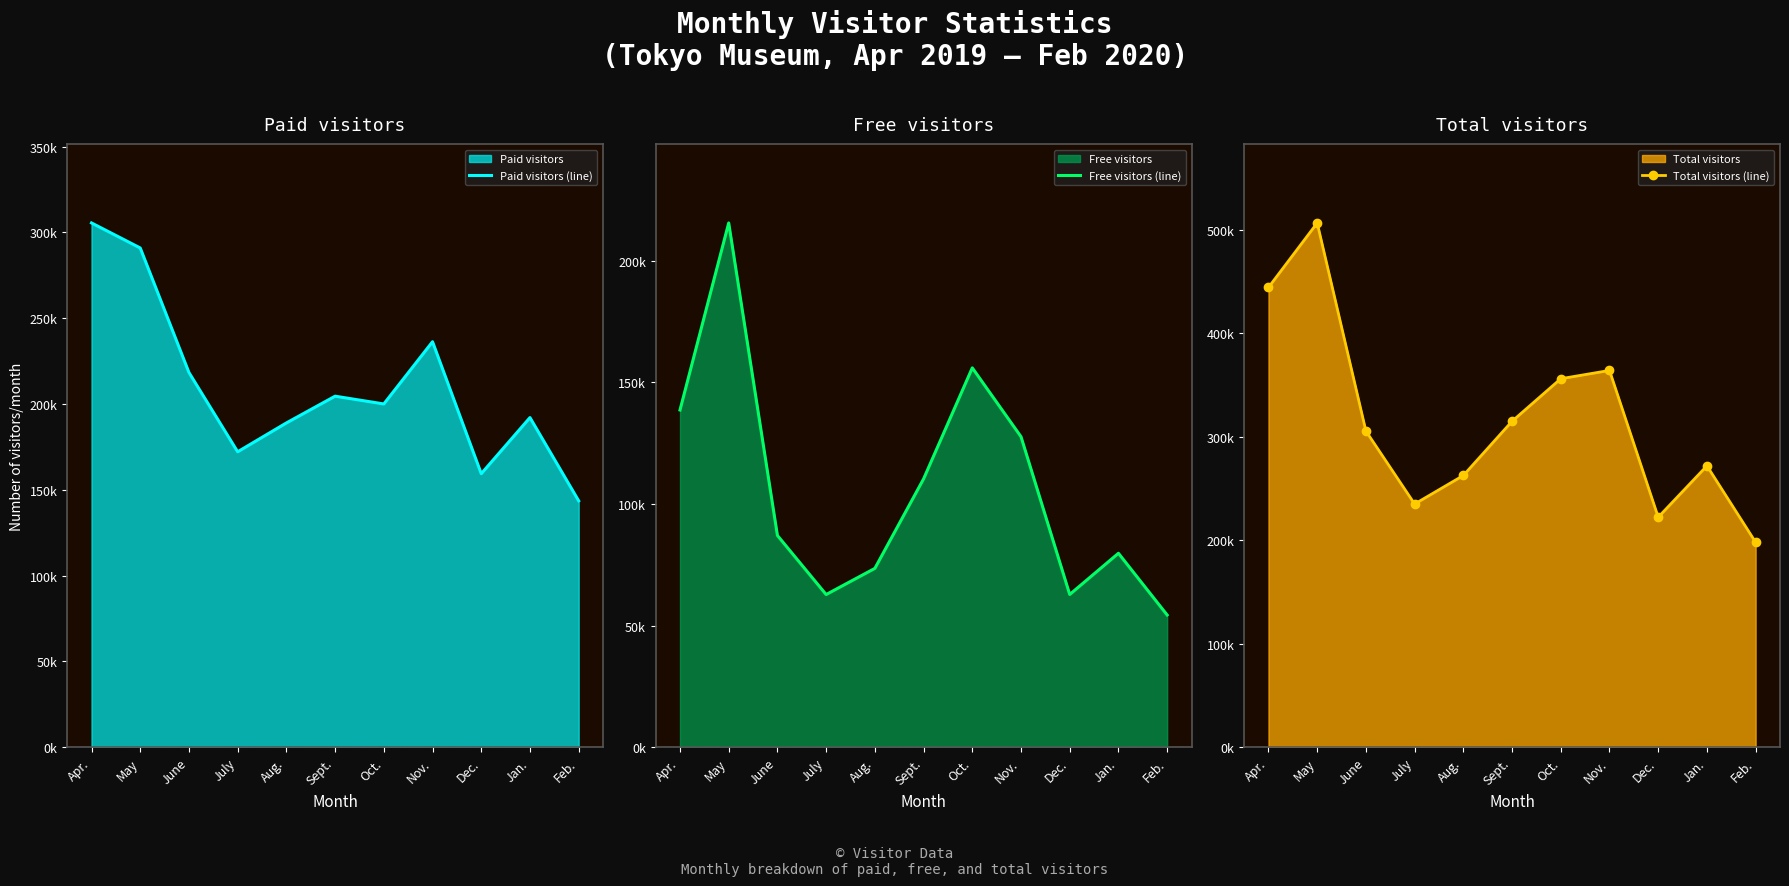

Is the value of Paid visitors (line) at Feb. greater than the value of Total visitors (line) at Jan.?

No